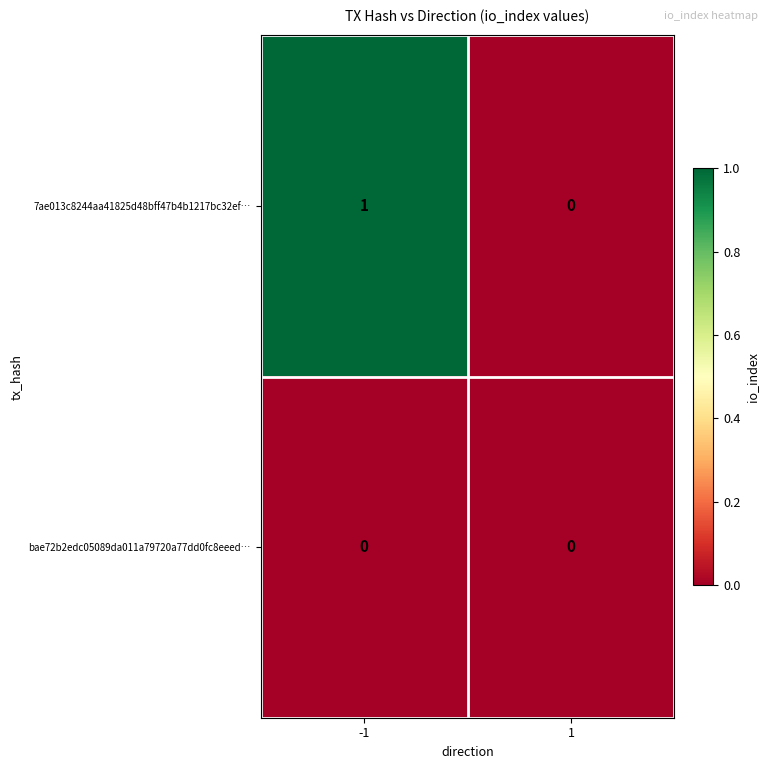

List the labels in order of 7ae013c8244aa41825d48bff47b4b1217bc32ef… value, smallest first.

1, -1